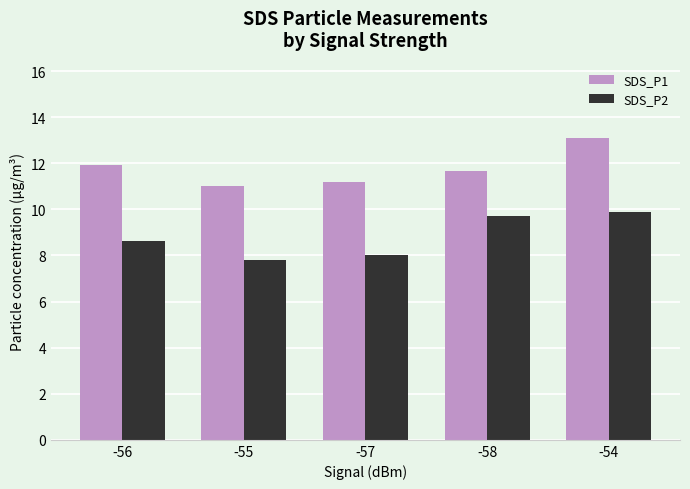

Rank the series by their average value, from lowest to highest.

SDS_P2, SDS_P1